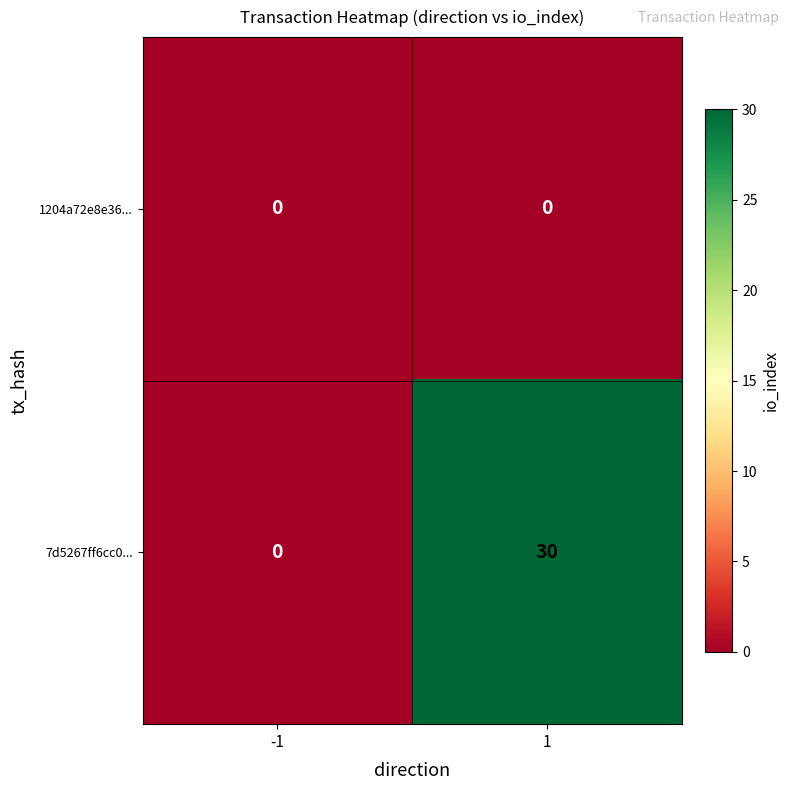

At how many categories does at least one series exceed 21?

1